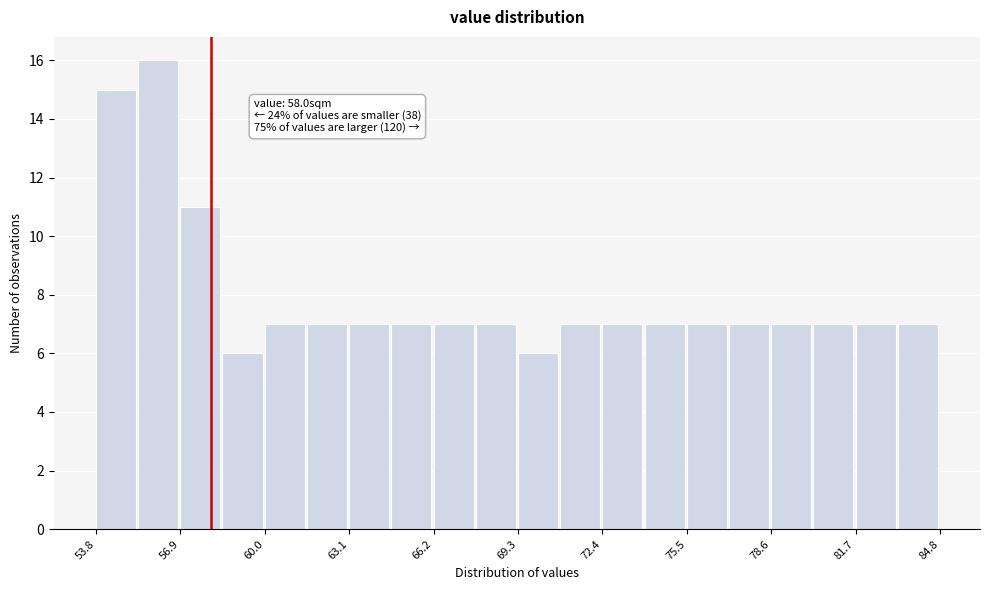

Around what value on the x-axis is the tallest bar? Give the approximate position of its centre, as read against the axis.

56.0